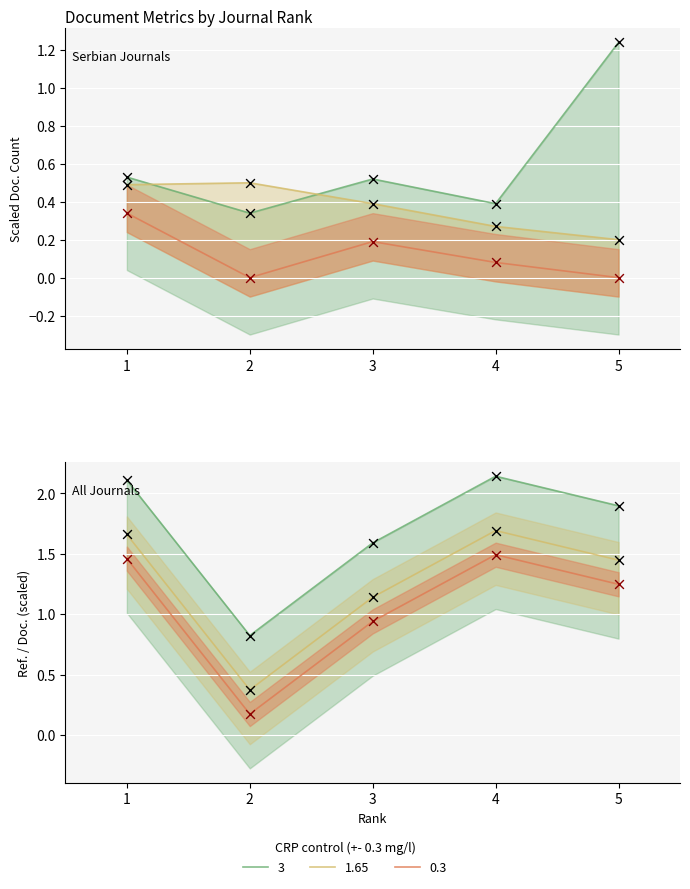

What is the total value across all series at 4?

0.7